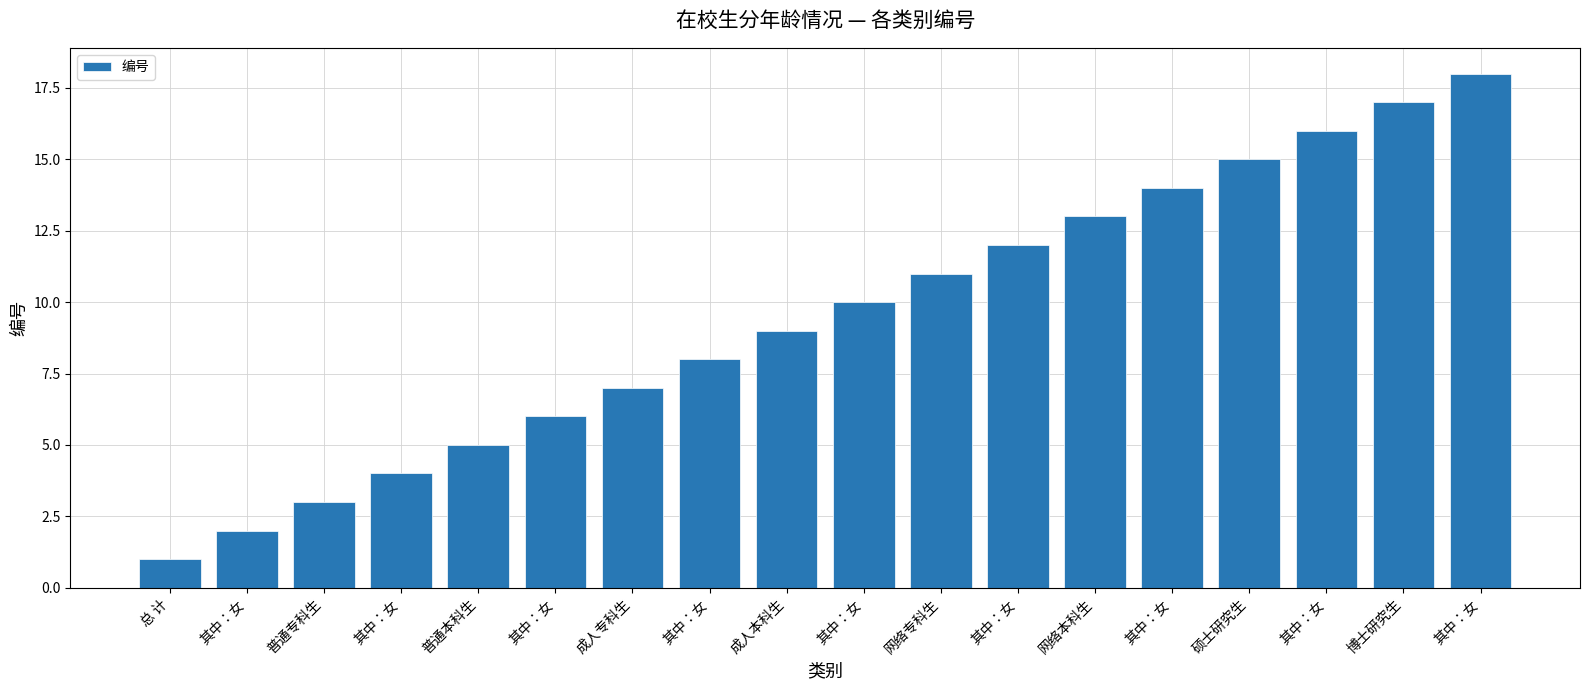

How many values are below 10?

9